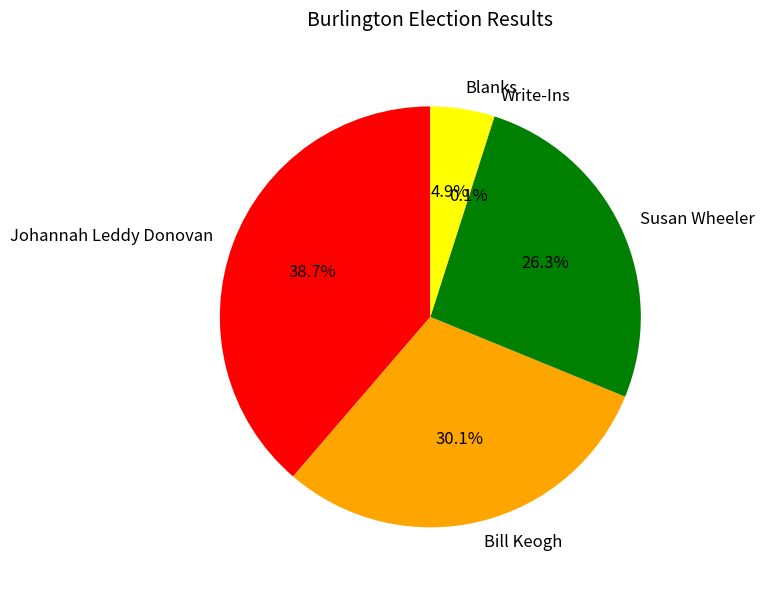

What portion of the pie excludes Blanks?

95.1%